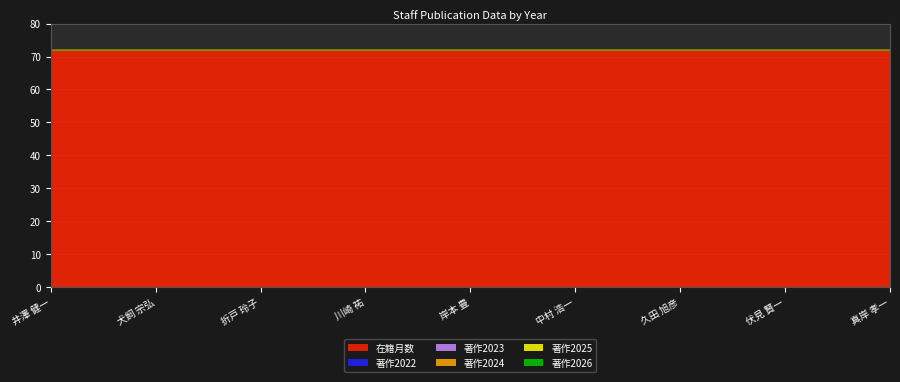

Reading left to right, extract all data points from this chart.

在籍月数: 72	72	72	72	72	72	72	72	72
著作2022: 0	0	0	0	0	0	0	0	0
著作2023: 0	0	0	0	0	0	0	0	0
著作2024: 0	0	0	0	0	0	0	0	0
著作2025: 0	0	0	0	0	0	0	0	0
著作2026: 0	0	0	0	0	0	0	0	0